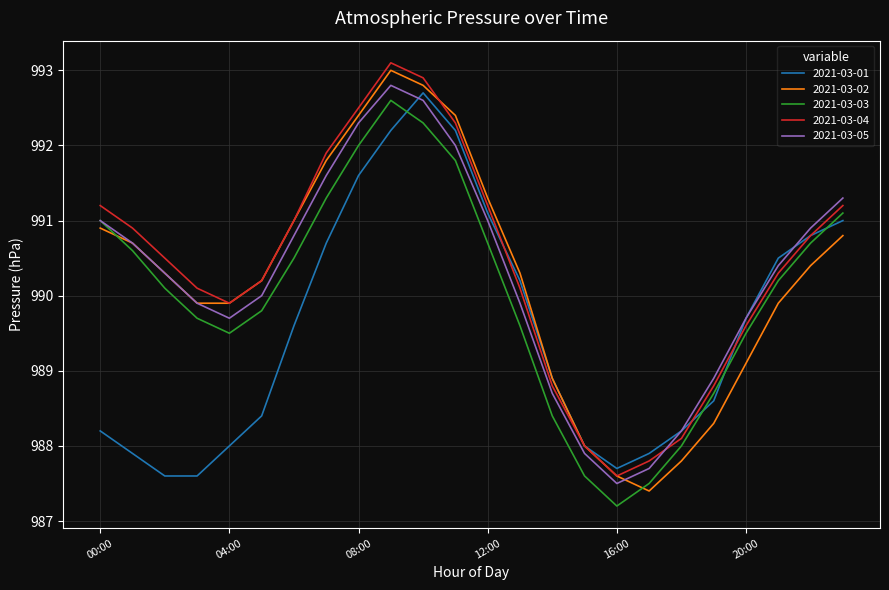

After their last crossing, which series has the higher values: 2021-03-05 or 2021-03-04?

2021-03-05